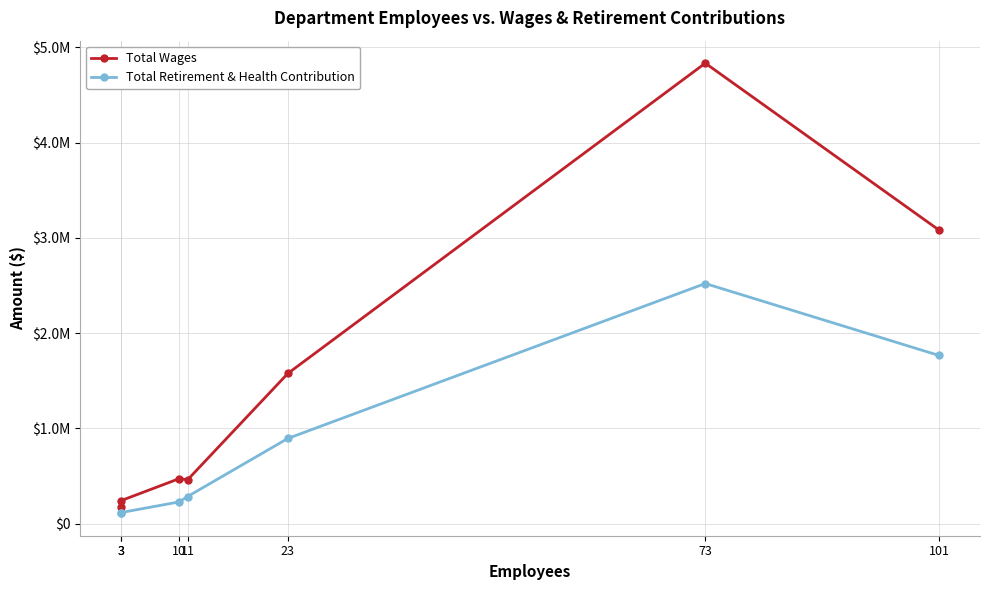

Where does the Total Retirement & Health Contribution series first go above 284532?

23